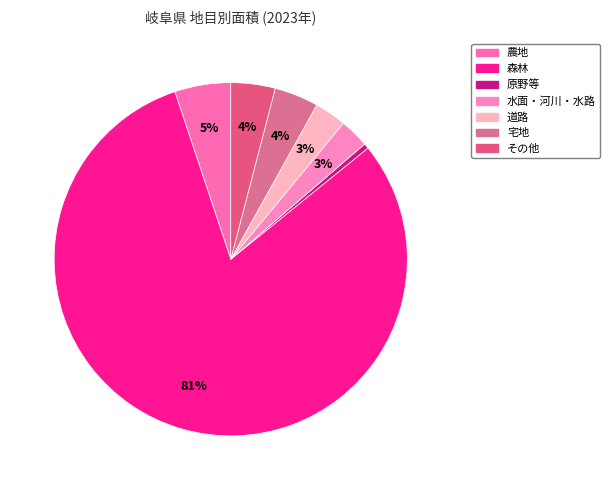

How many slices are in this pie chart?

7